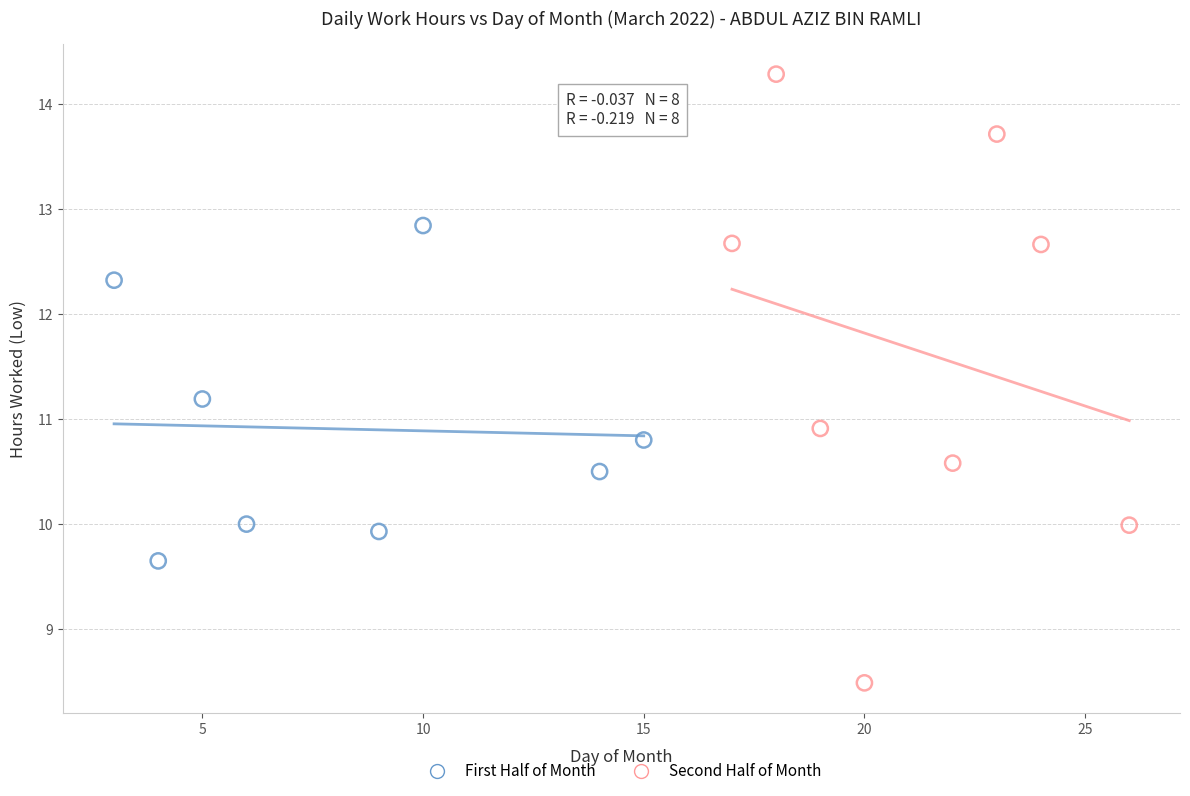

Which series has the widest spread of Y values?

Second Half of Month